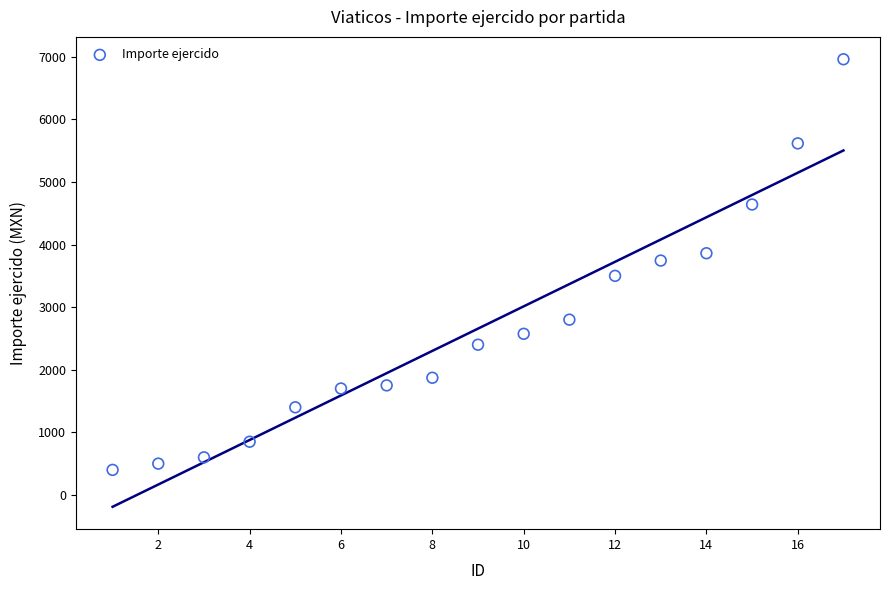

List the coordinates of all points as (Y, X) pairs, reading left to right.

(400, 1)  (500, 2)  (600, 3)  (850, 4)  (1400, 5)  (1700, 6)  (1750, 7)  (1872, 8)  (2400, 9)  (2574, 10)  (2800, 11)  (3500, 12)  (3744, 13)  (3861, 14)  (4640, 15)  (5616, 16)  (6960, 17)